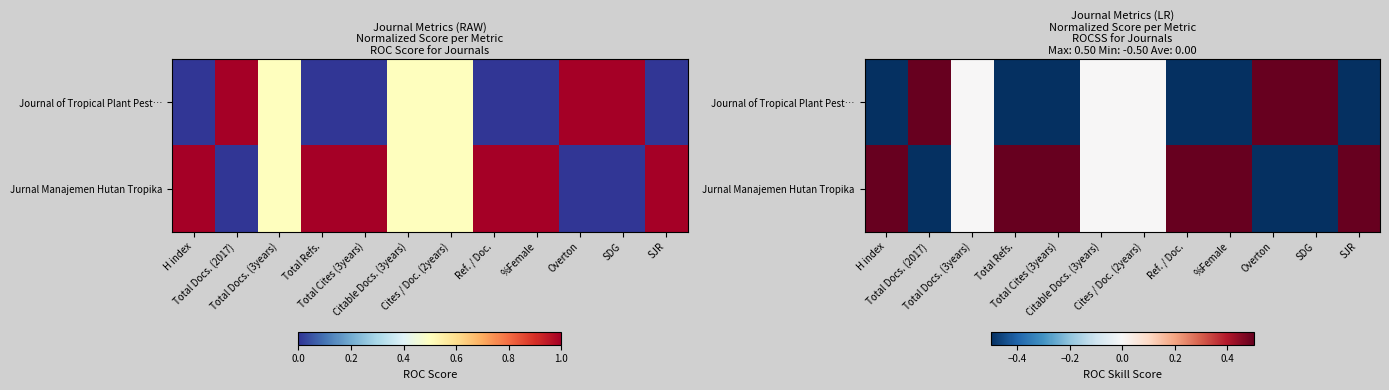

At which label is Jurnal Manajemen Hutan Tropika closest to 0?

Total Docs. (3years)